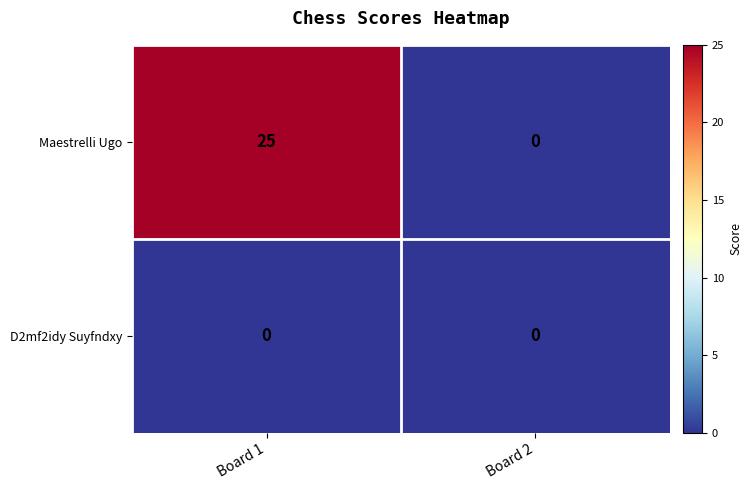

At which label is Maestrelli Ugo closest to 12?

Board 2